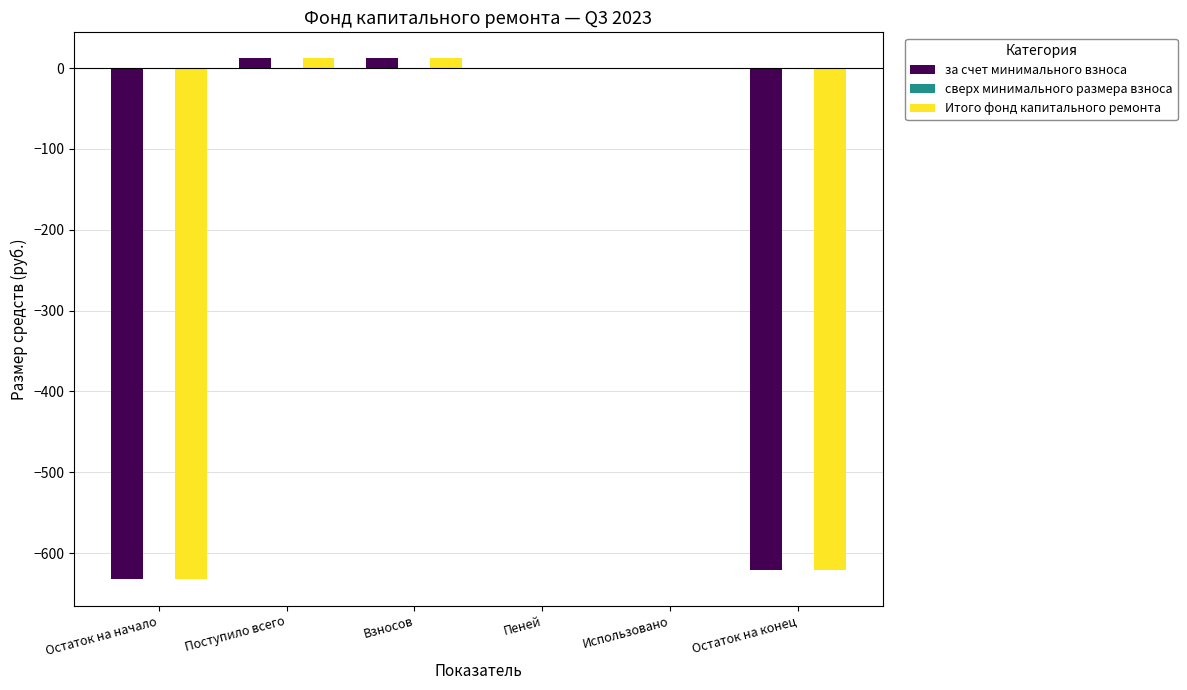

The value of Итого фонд капитального ремонта at Остаток на конец is -620.6. True or false?

True